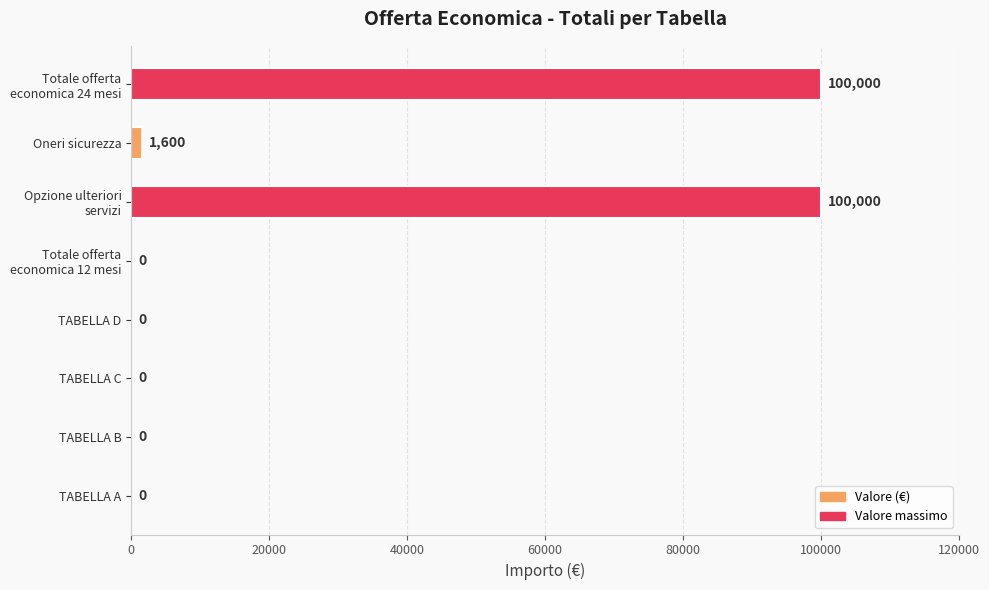

Are the bars horizontal?

Yes